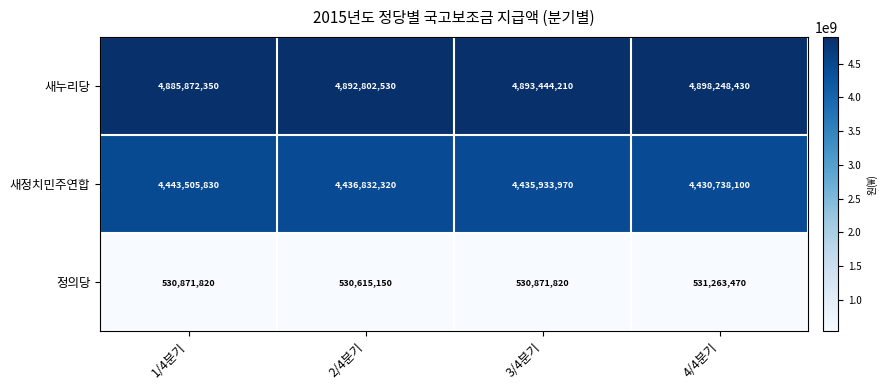

What is the sum of the 정의당 values at 2/4분기 and 4/4분기?

1061878620